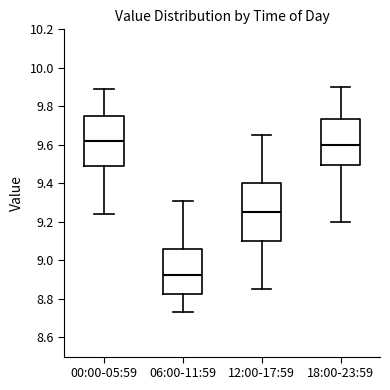

Reading left to right, transcribe this box plot: for each box, give where its median line is, the range the box spans, and where its two whiskers end, as read against the y-axis. The values are not printed on the chart, so give them approximately, as read against the axis.

00:00-05:59: median 9.62, box 9.50 to 9.76, whiskers 9.24 to 9.90
06:00-11:59: median 8.92, box 8.82 to 9.06, whiskers 8.74 to 9.32
12:00-17:59: median 9.26, box 9.10 to 9.40, whiskers 8.86 to 9.66
18:00-23:59: median 9.60, box 9.50 to 9.74, whiskers 9.20 to 9.90